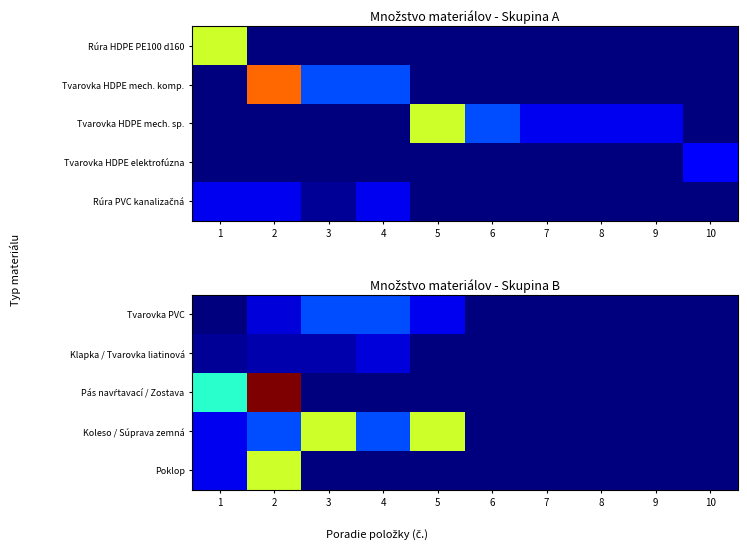

List the series in order of their peak value, lowest first.

Klapka / Tvarovka liatinová, Tvarovka PVC, Koleso / Súprava zemná, Poklop, Pás navŕtavací / Zostava